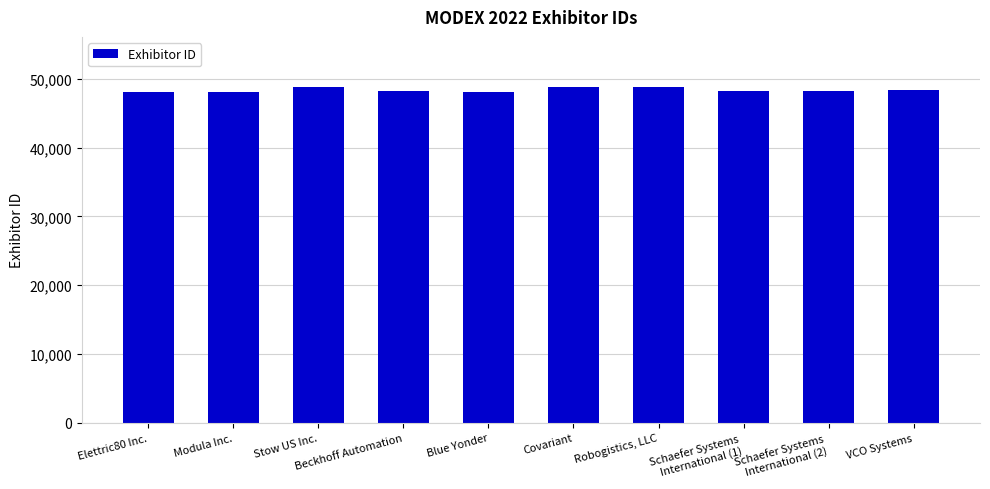

Are the bars grouped side by side (vs. stacked)?

No